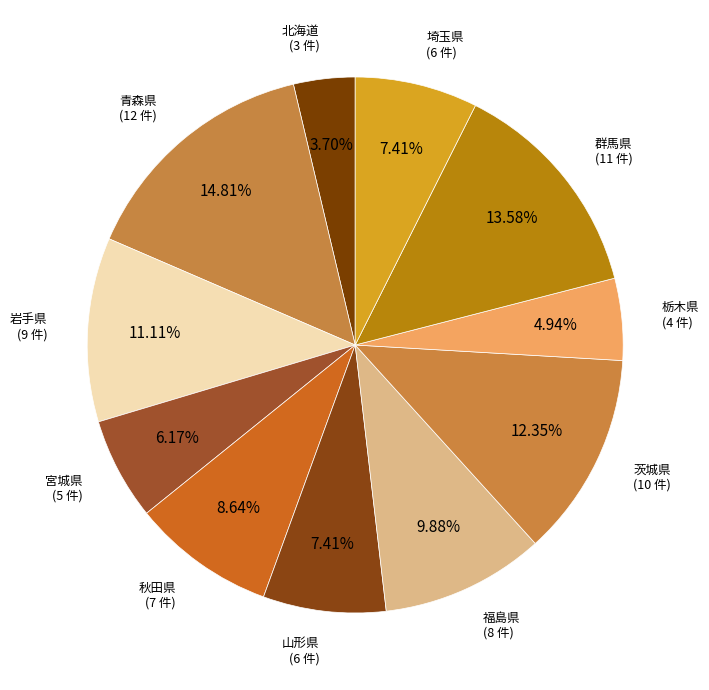

To the nearest percent, what is the combined percentage of 秋田県 and 北海道?

12%